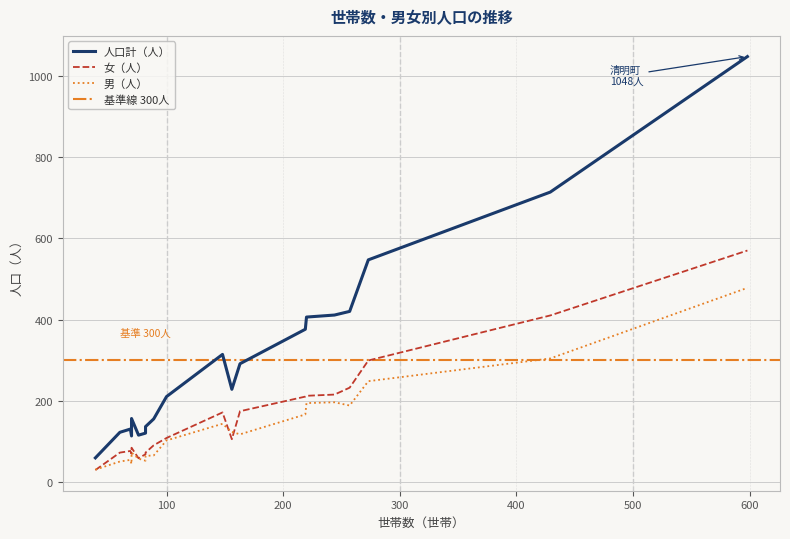

True or false: 女（人） and 人口計（人） cross at least once.

False